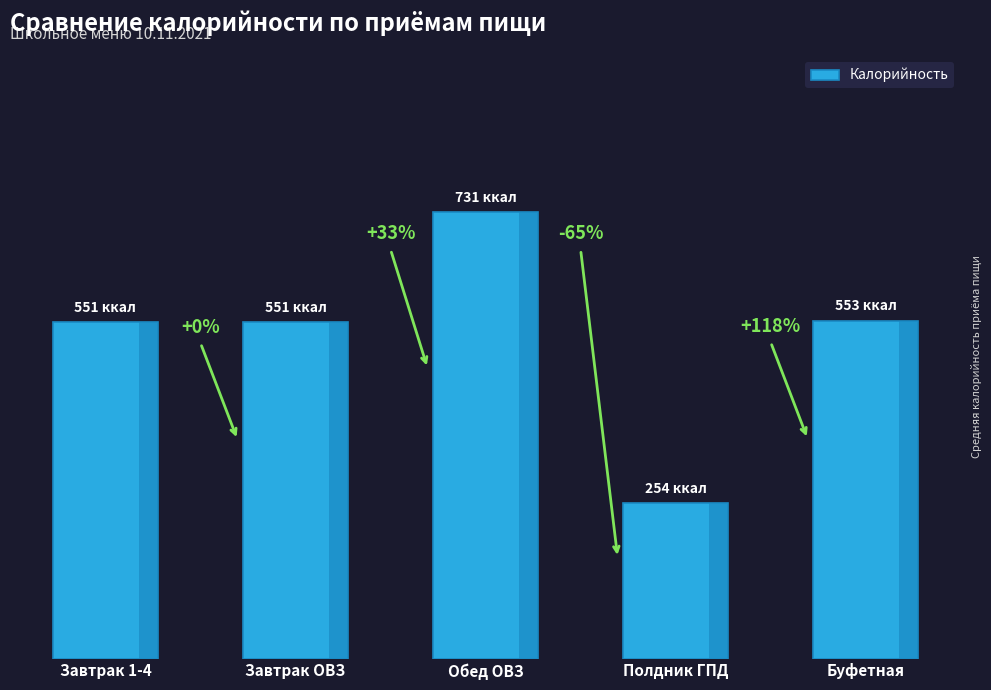

Does the chart contain stacked bars?

No